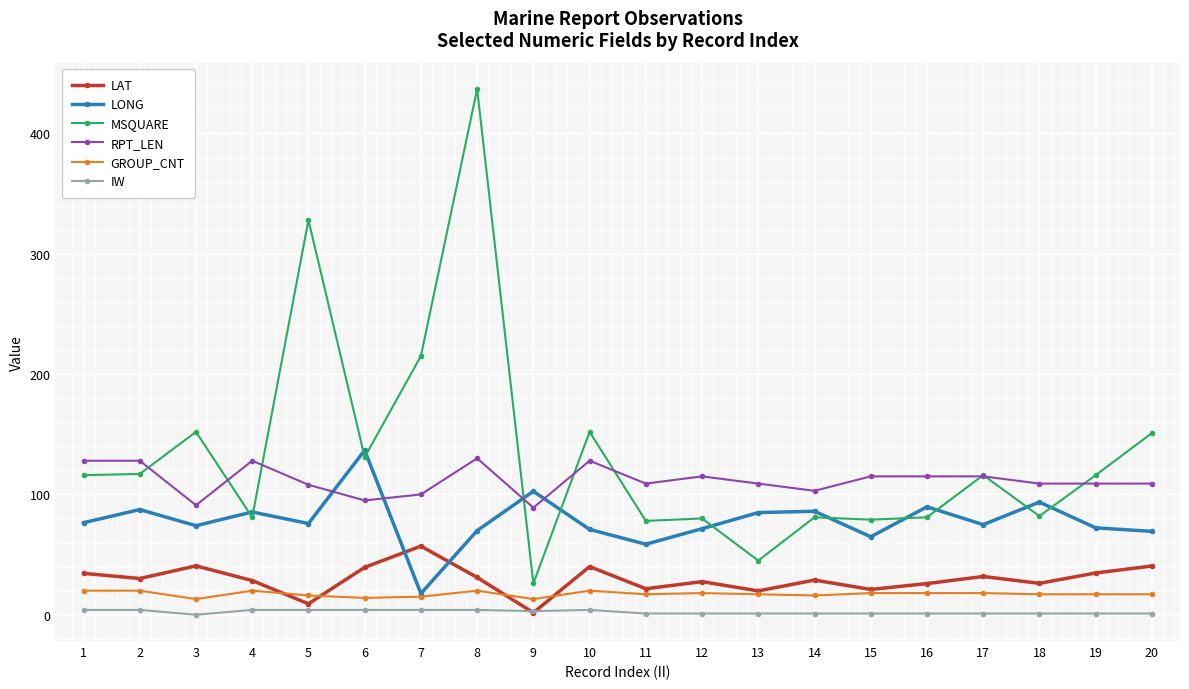

At which category does LONG reach its first local peak?

2